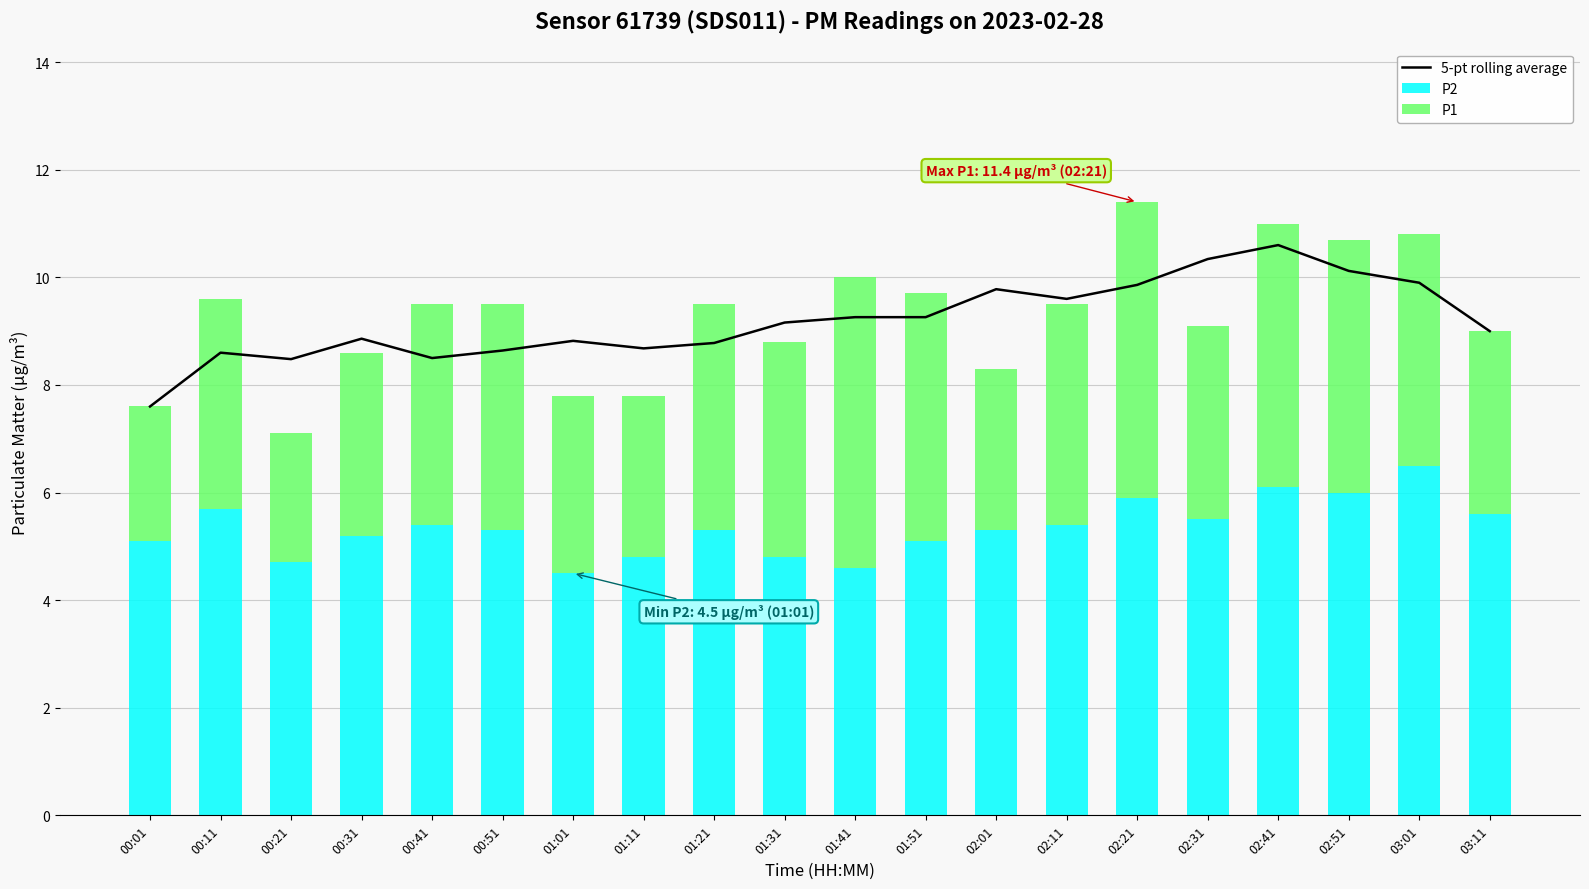

What is the difference between the maximum and minimum values in the P1 series?

3.1